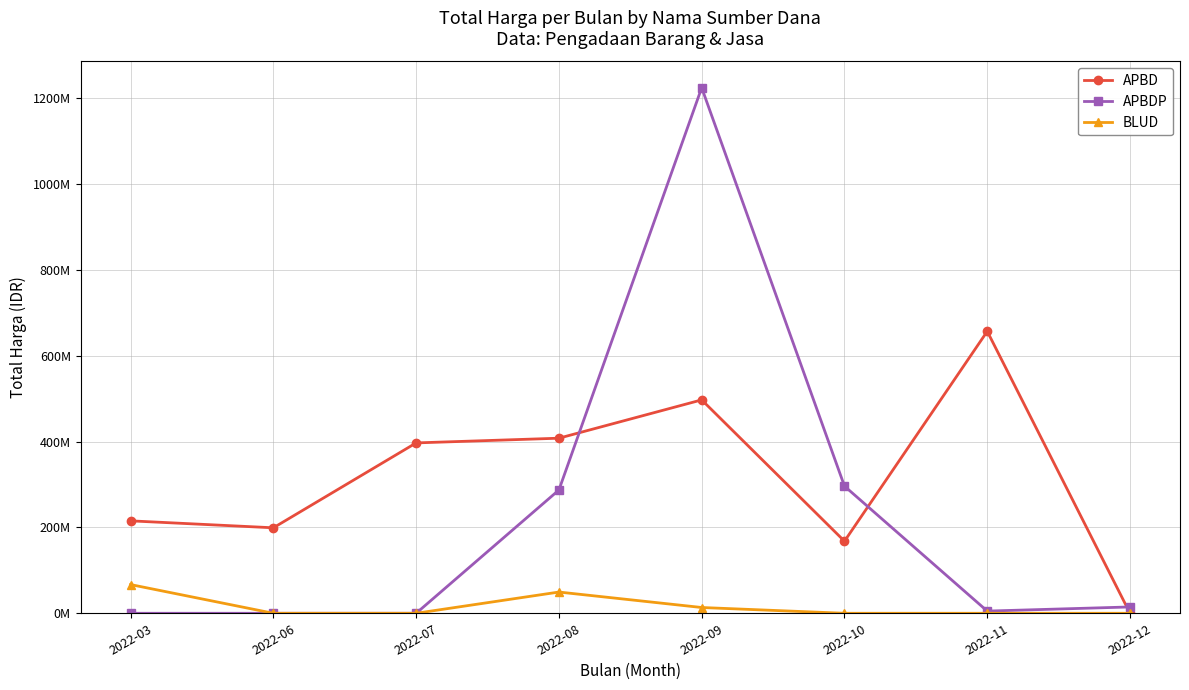

Rank the series by their maximum value, from lowest to highest.

BLUD, APBD, APBDP